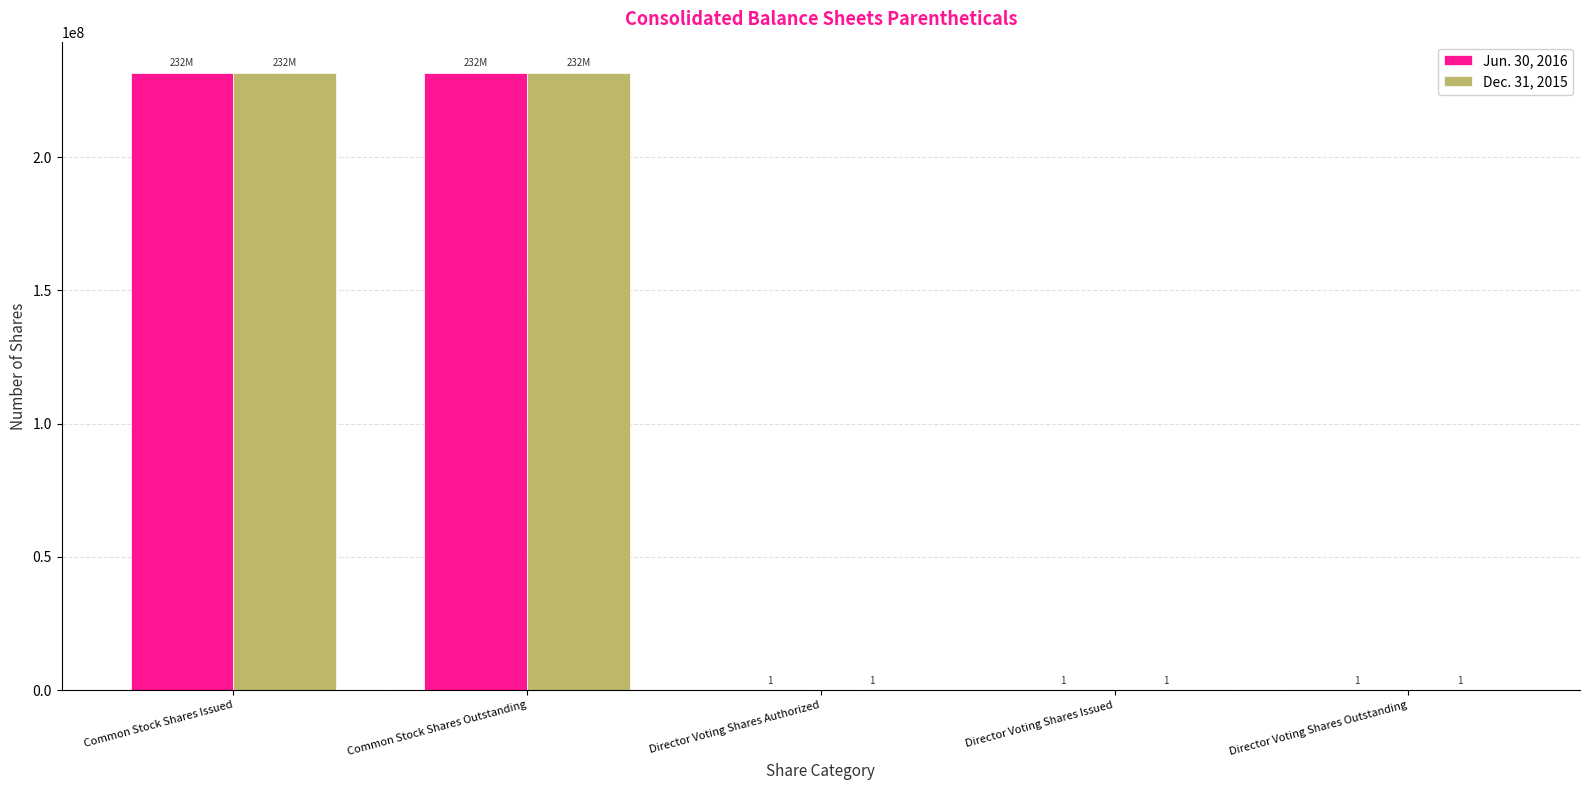

What is the total value across all series at Common Stock Shares Issued?

463400000